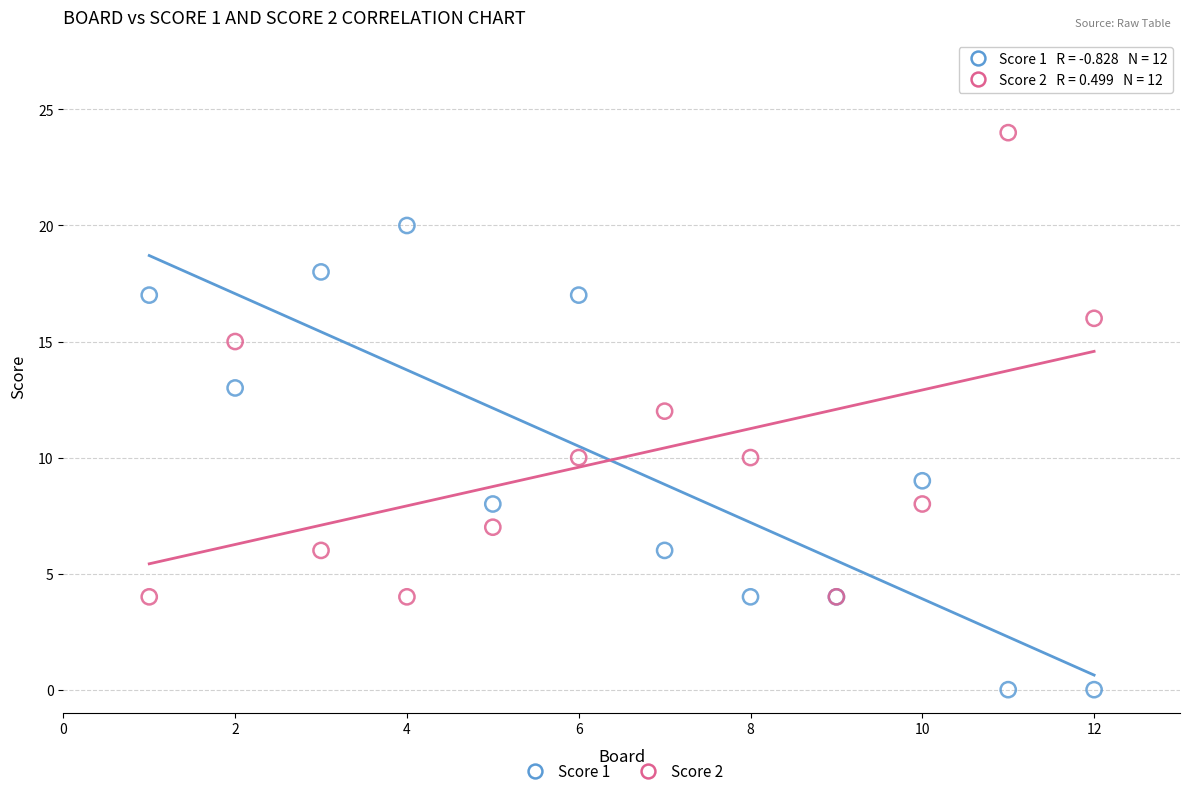

What is the X range (max minus min) for the scatter plot?

11